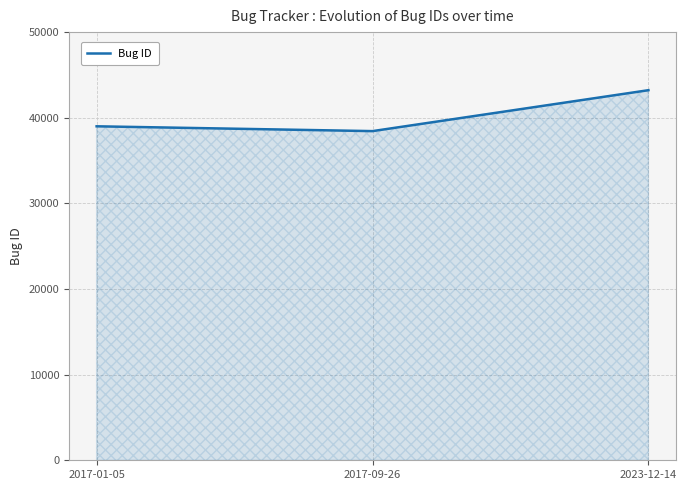

Rank the categories by value from highest to lowest.

2023-12-14, 2017-01-05, 2017-09-26